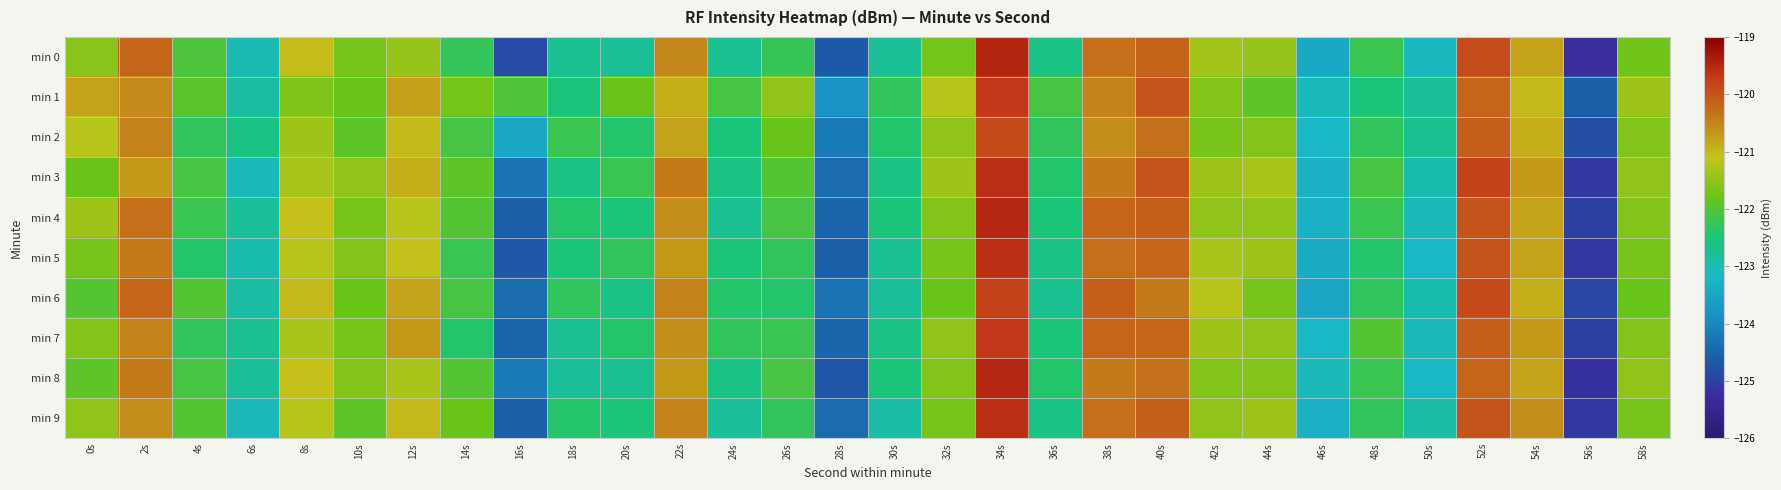

Reading left to right, extract all data points from this chart.

min 0: 0s=-121.5	2s=-120.2	4s=-122.0	6s=-123.0	8s=-121.0	10s=-121.7	12s=-121.4	14s=-122.3	16s=-124.9	18s=-122.7	20s=-122.7	22s=-120.5	24s=-122.7	26s=-122.2	28s=-124.7	30s=-122.8	32s=-121.7	34s=-119.5	36s=-122.6	38s=-120.3	40s=-120.2	42s=-121.4	44s=-121.5	46s=-123.4	48s=-122.2	50s=-123.1	52s=-119.9	54s=-120.8	56s=-125.2	58s=-121.7
min 1: 0s=-120.8	2s=-120.6	4s=-121.9	6s=-122.9	8s=-121.6	10s=-121.8	12s=-120.8	14s=-121.7	16s=-122.0	18s=-122.5	20s=-121.8	22s=-120.9	24s=-122.1	26s=-121.5	28s=-123.8	30s=-122.3	32s=-121.2	34s=-119.7	36s=-122.1	38s=-120.5	40s=-120.0	42s=-121.6	44s=-121.9	46s=-123.1	48s=-122.5	50s=-122.8	52s=-120.2	54s=-121.0	56s=-124.6	58s=-121.4
min 2: 0s=-121.2	2s=-120.5	4s=-122.3	6s=-122.6	8s=-121.4	10s=-121.9	12s=-121.0	14s=-122.1	16s=-123.5	18s=-122.2	20s=-122.4	22s=-120.8	24s=-122.5	26s=-121.8	28s=-124.2	30s=-122.4	32s=-121.5	34s=-119.9	36s=-122.3	38s=-120.6	40s=-120.3	42s=-121.7	44s=-121.6	46s=-123.2	48s=-122.3	50s=-122.7	52s=-120.1	54s=-120.9	56s=-124.8	58s=-121.6
min 3: 0s=-121.8	2s=-120.7	4s=-122.1	6s=-123.1	8s=-121.3	10s=-121.5	12s=-120.9	14s=-121.9	16s=-124.3	18s=-122.6	20s=-122.2	22s=-120.4	24s=-122.6	26s=-122.0	28s=-124.4	30s=-122.6	32s=-121.4	34s=-119.6	36s=-122.4	38s=-120.4	40s=-120.0	42s=-121.4	44s=-121.3	46s=-123.3	48s=-122.1	50s=-123.0	52s=-119.8	54s=-120.7	56s=-125.1	58s=-121.5
min 4: 0s=-121.4	2s=-120.3	4s=-122.2	6s=-122.8	8s=-121.1	10s=-121.7	12s=-121.2	14s=-122.0	16s=-124.6	18s=-122.4	20s=-122.5	22s=-120.6	24s=-122.7	26s=-122.1	28s=-124.5	30s=-122.5	32s=-121.6	34s=-119.5	36s=-122.5	38s=-120.2	40s=-120.1	42s=-121.5	44s=-121.5	46s=-123.3	48s=-122.2	50s=-123.1	52s=-120.0	54s=-120.8	56s=-125.0	58s=-121.6
min 5: 0s=-121.7	2s=-120.4	4s=-122.4	6s=-123.0	8s=-121.2	10s=-121.6	12s=-121.1	14s=-122.2	16s=-124.7	18s=-122.5	20s=-122.3	22s=-120.7	24s=-122.5	26s=-122.3	28s=-124.6	30s=-122.7	32s=-121.7	34s=-119.6	36s=-122.6	38s=-120.3	40s=-120.2	42s=-121.3	44s=-121.4	46s=-123.4	48s=-122.4	50s=-123.2	52s=-120.0	54s=-120.8	56s=-125.1	58s=-121.7
min 6: 0s=-122.0	2s=-120.2	4s=-122.0	6s=-122.9	8s=-121.0	10s=-121.8	12s=-120.8	14s=-122.1	16s=-124.4	18s=-122.3	20s=-122.6	22s=-120.5	24s=-122.4	26s=-122.4	28s=-124.3	30s=-122.8	32s=-121.8	34s=-119.8	36s=-122.7	38s=-120.1	40s=-120.4	42s=-121.2	44s=-121.7	46s=-123.5	48s=-122.3	50s=-123.0	52s=-119.9	54s=-120.9	56s=-124.9	58s=-121.8
min 7: 0s=-121.6	2s=-120.5	4s=-122.3	6s=-122.7	8s=-121.3	10s=-121.7	12s=-120.7	14s=-122.4	16s=-124.5	18s=-122.7	20s=-122.4	22s=-120.6	24s=-122.3	26s=-122.2	28s=-124.5	30s=-122.6	32s=-121.5	34s=-119.7	36s=-122.5	38s=-120.2	40s=-120.2	42s=-121.4	44s=-121.5	46s=-123.2	48s=-122.0	50s=-123.1	52s=-120.1	54s=-120.7	56s=-125.0	58s=-121.6
min 8: 0s=-121.9	2s=-120.4	4s=-122.1	6s=-122.8	8s=-121.1	10s=-121.6	12s=-121.3	14s=-122.0	16s=-124.2	18s=-122.8	20s=-122.7	22s=-120.7	24s=-122.6	26s=-122.1	28s=-124.7	30s=-122.5	32s=-121.6	34s=-119.5	36s=-122.4	38s=-120.4	40s=-120.3	42s=-121.6	44s=-121.6	46s=-123.1	48s=-122.2	50s=-123.2	52s=-120.2	54s=-120.8	56s=-125.2	58s=-121.5
min 9: 0s=-121.5	2s=-120.6	4s=-122.0	6s=-123.1	8s=-121.2	10s=-121.9	12s=-121.0	14s=-121.8	16s=-124.6	18s=-122.4	20s=-122.5	22s=-120.5	24s=-122.8	26s=-122.3	28s=-124.4	30s=-122.9	32s=-121.7	34s=-119.6	36s=-122.6	38s=-120.3	40s=-120.1	42s=-121.5	44s=-121.4	46s=-123.3	48s=-122.3	50s=-122.9	52s=-120.0	54s=-120.6	56s=-125.1	58s=-121.7